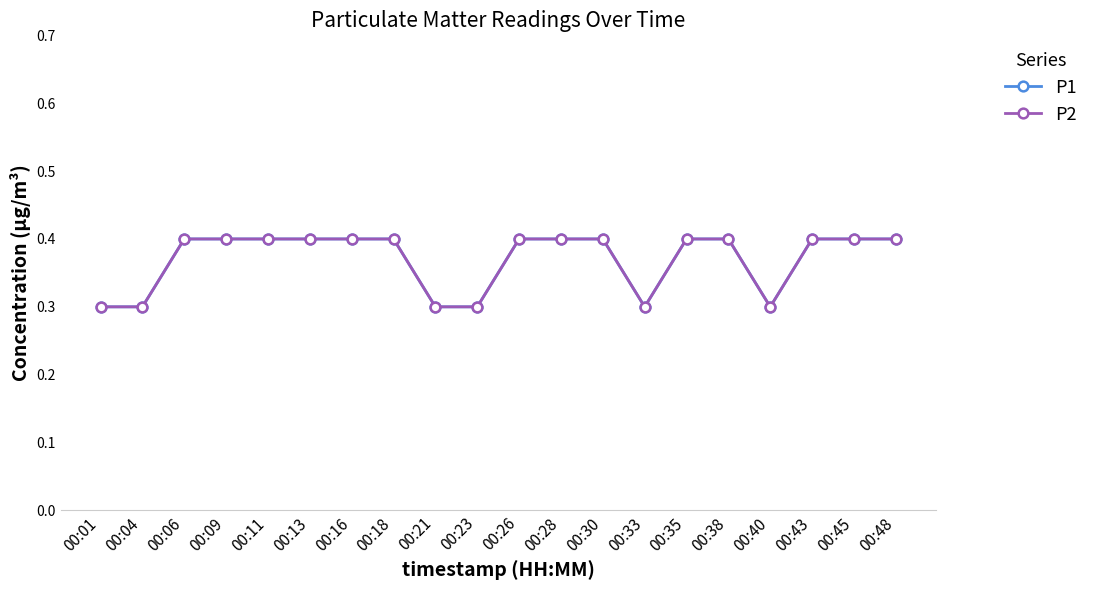

Does the chart display data point markers on the line(s)?

Yes